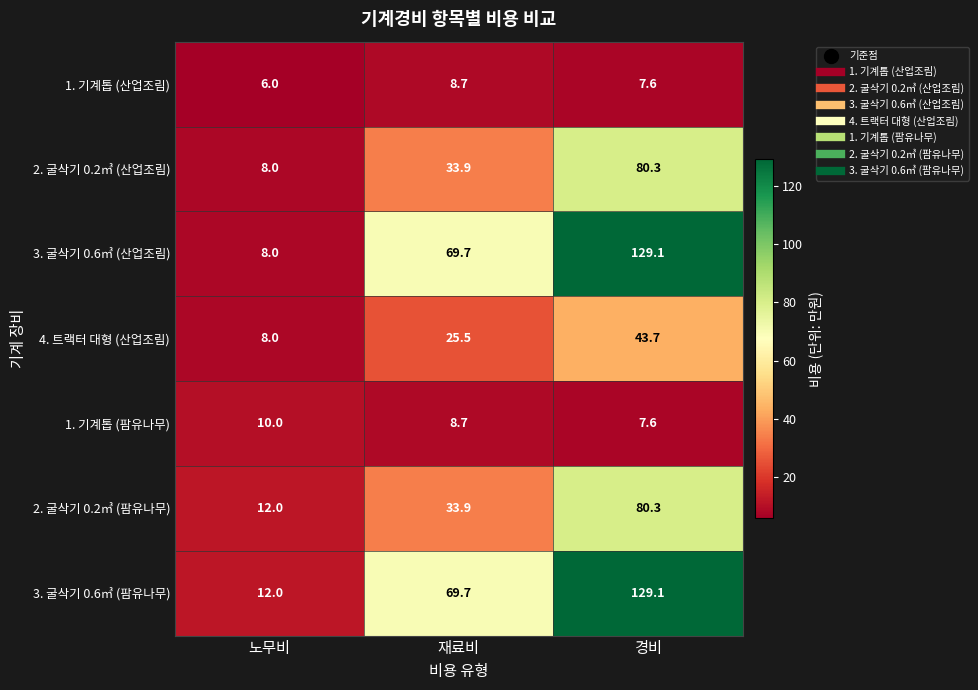

At which category does the chart reach its minimum across all series?

노무비